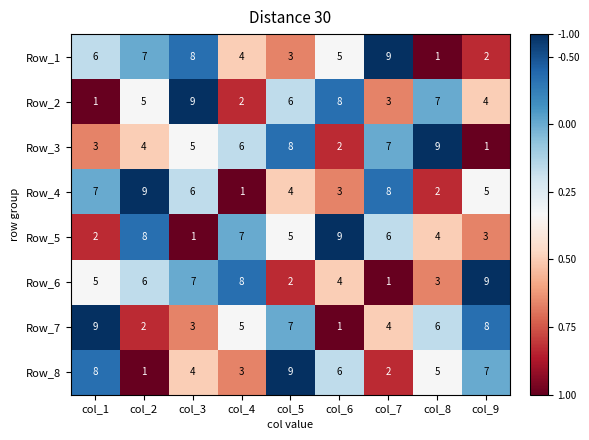

How many Row_8 values are between 3 and 7?

5